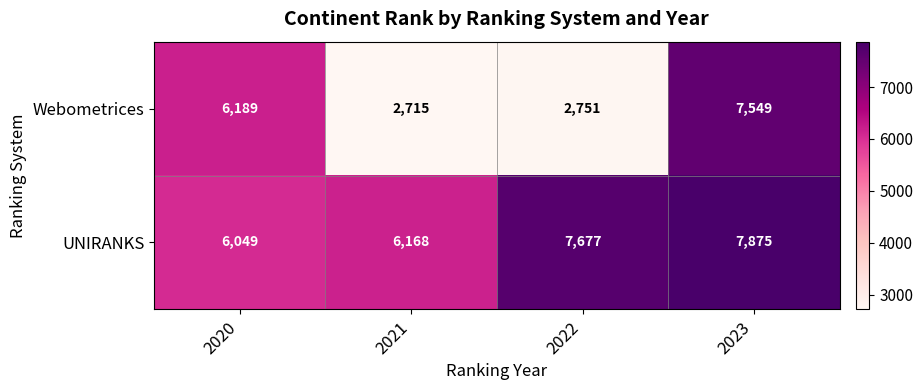

What is the difference between the maximum and minimum values in the UNIRANKS series?

1826